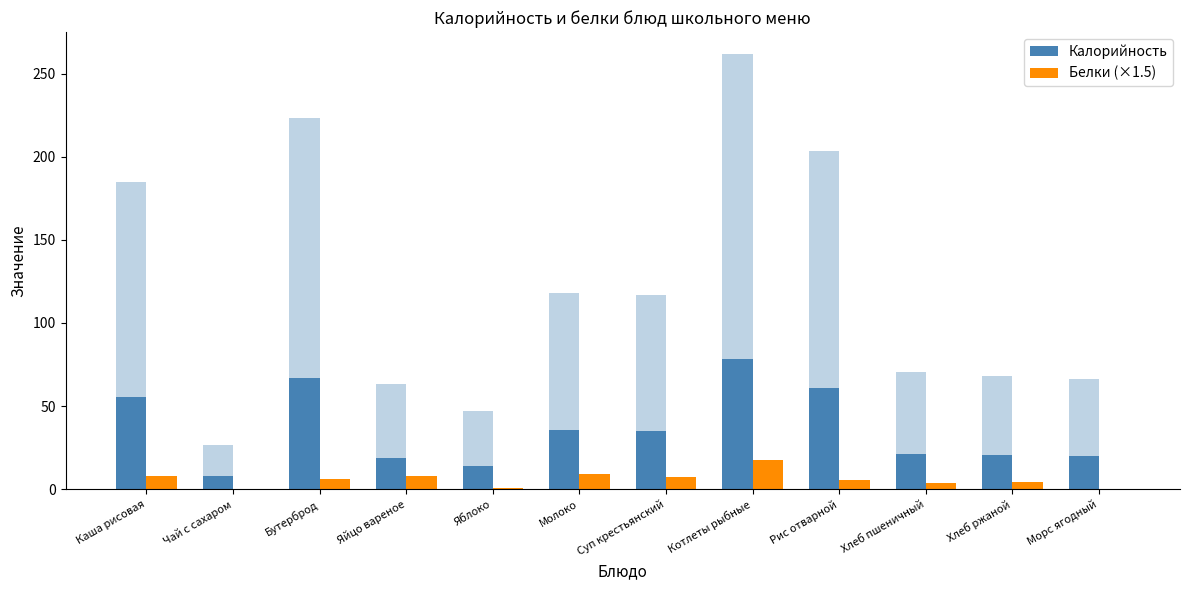

What is the value of the Калорийность bar at the 5th from the left?

14.1